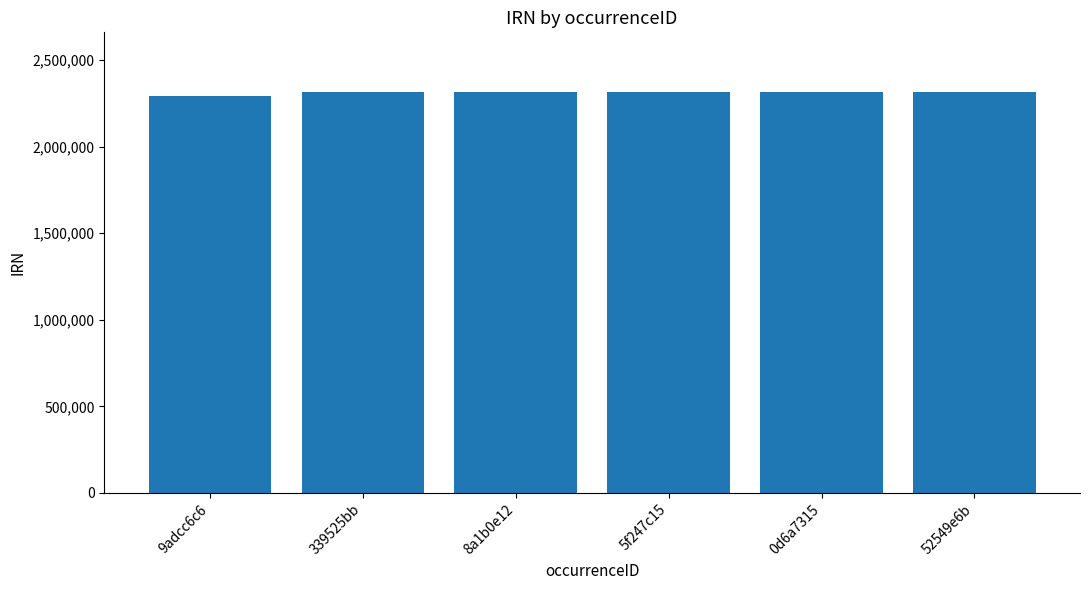

Which category has the lowest value across all series?

9adcc6c6